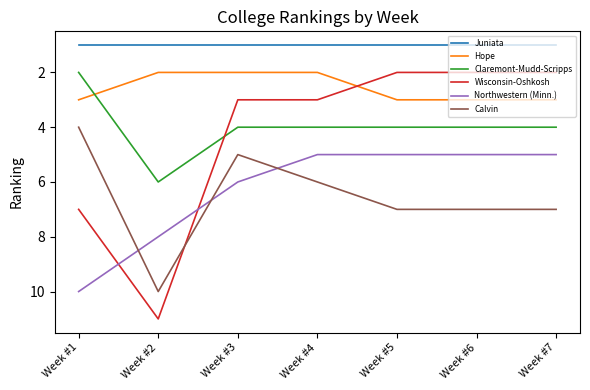

Is it true that Hope equals 2 at Week #4?

True